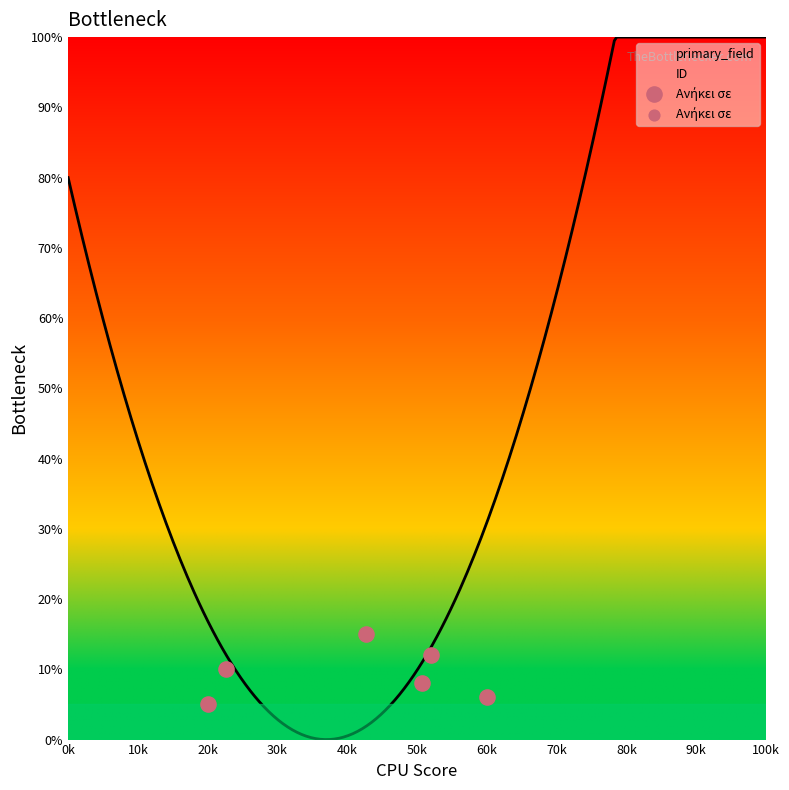

Approximately how many times larger is the value at 50k compared to 10k?

0.6